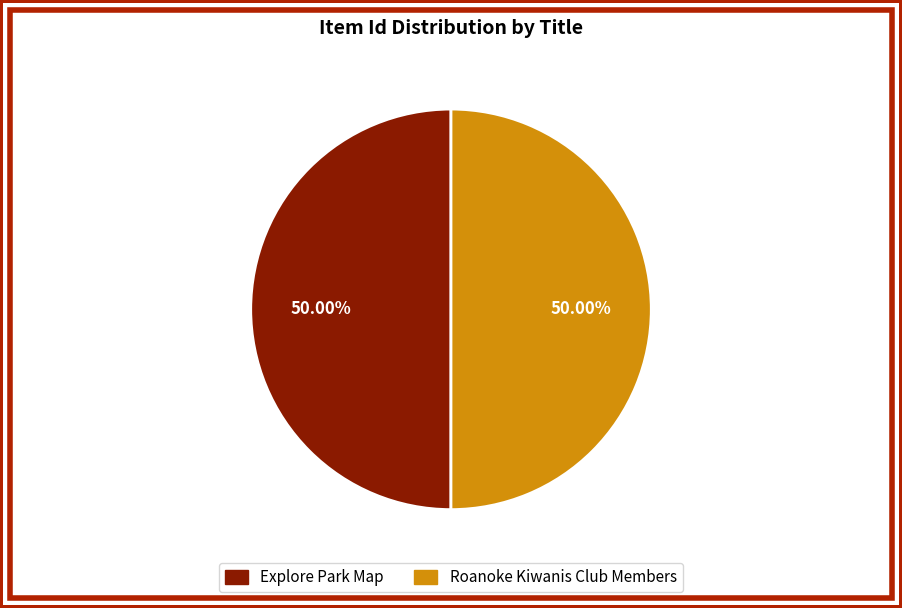

Approximately how many times larger is the value at Roanoke Kiwanis Club Members compared to Explore Park Map?

1.0